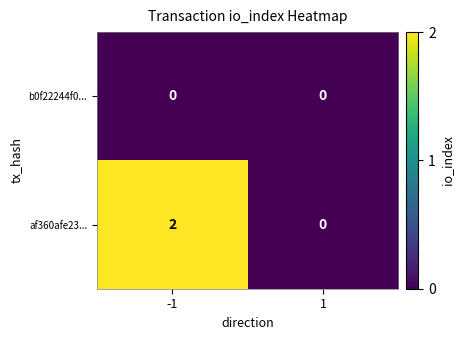

Reading left to right, list all the values displayed in this chart.

b0f22244f0...: 0	0
af360afe23...: 2	0